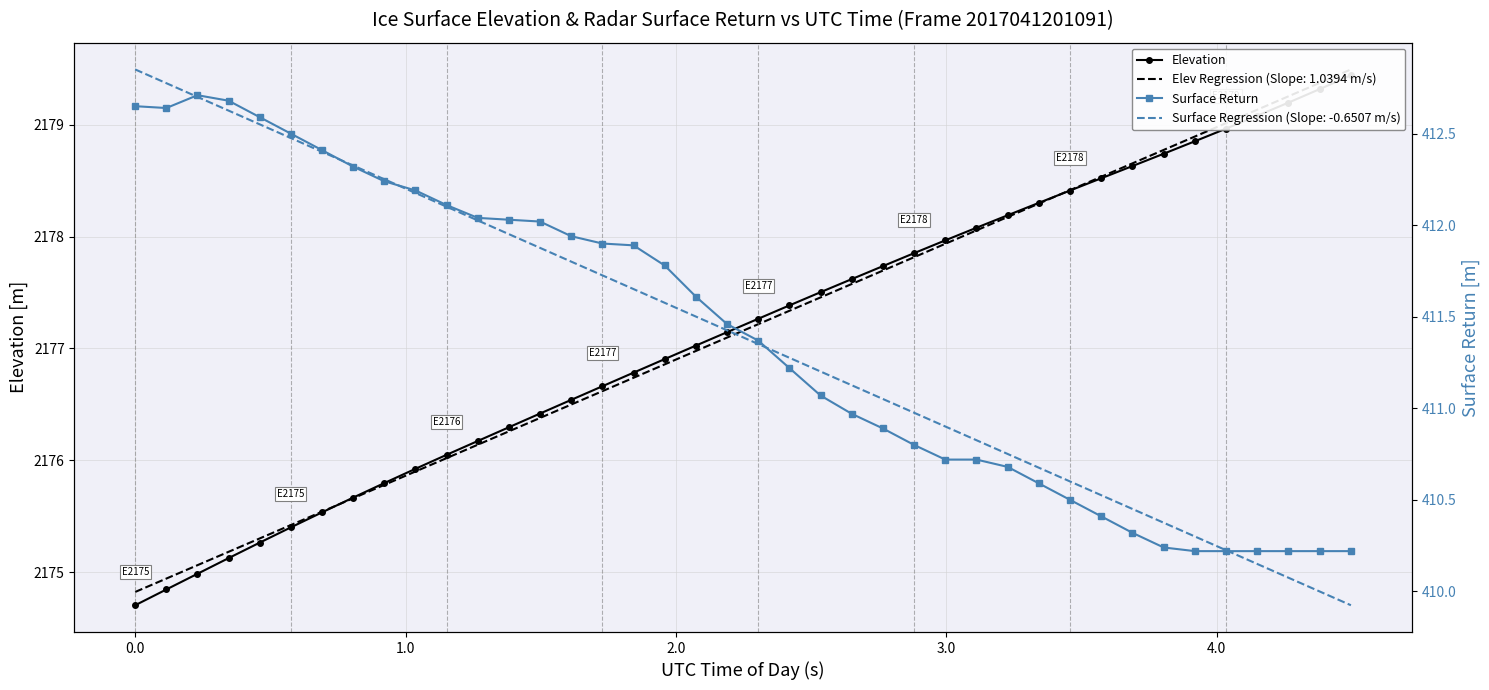

True or false: Surface Return and Elevation cross at least once.

False